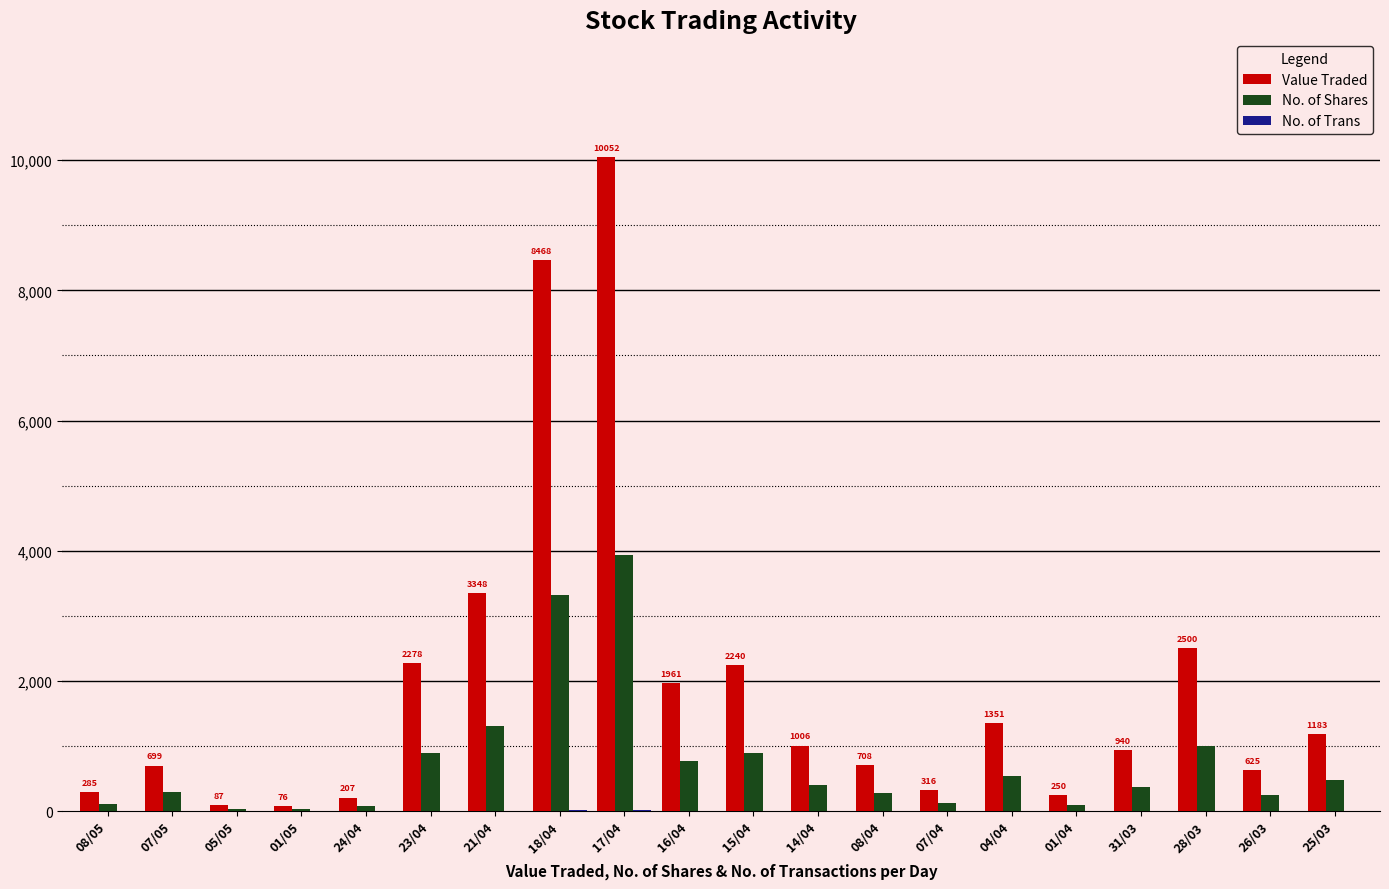

What is the sum of all Value Traded values?

38580